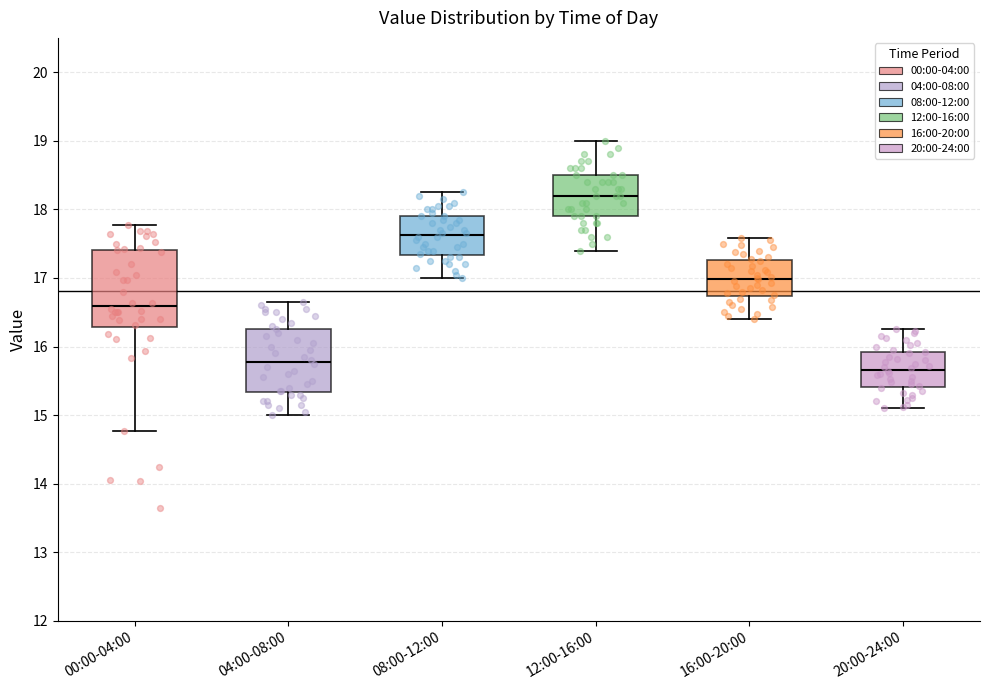

Where is the lower edge of the box for 04:00-08:00 on the y-axis? The values are not printed on the chart, so give them approximately, as read against the axis.

15.3